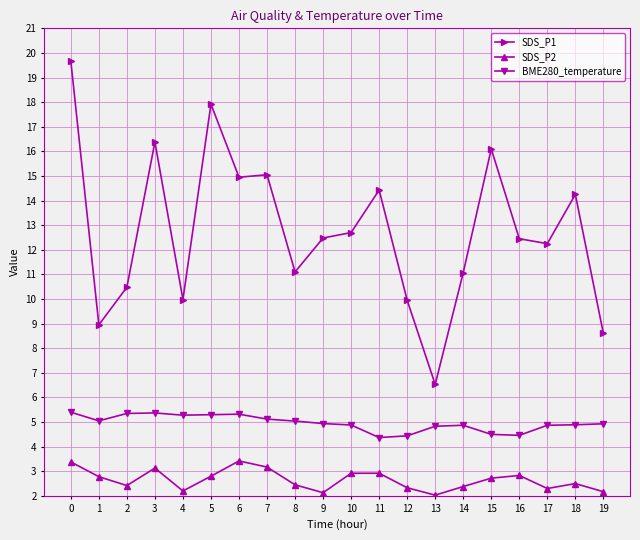

What is the value of the SDS_P2 point at the 14th from the left?

2.0